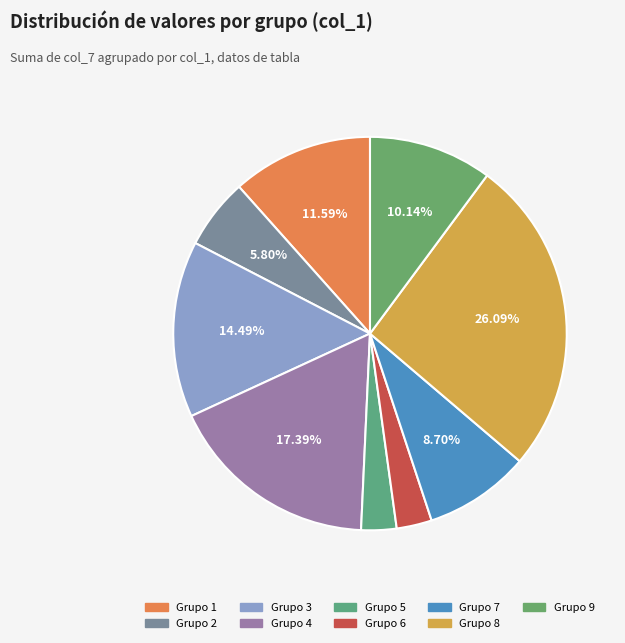

Count the number of slices in the pie.

9